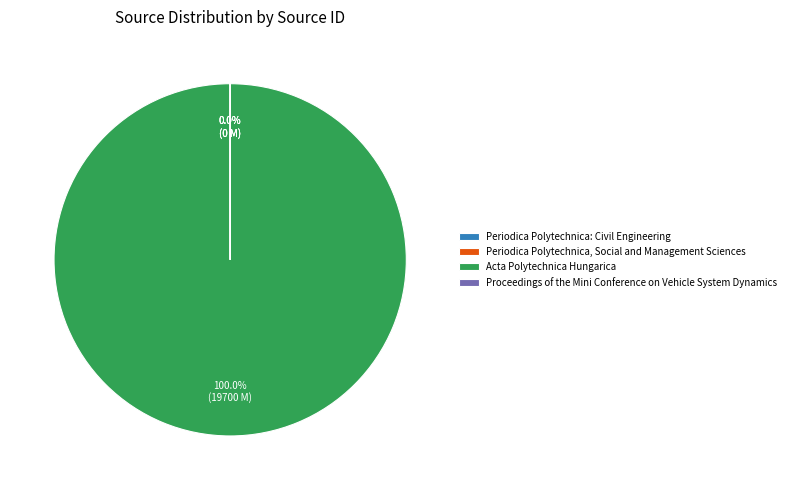

Which category has the smallest portion of the pie?

Periodica Polytechnica: Civil Engineering